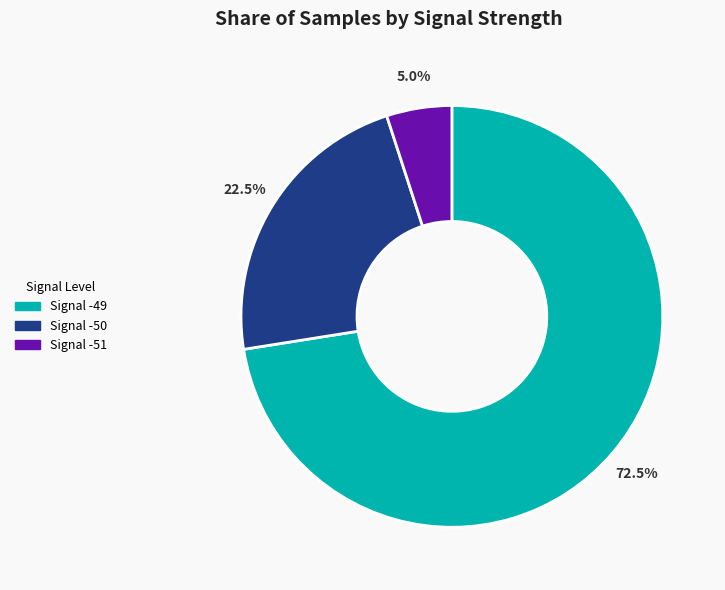

Is there any slice that represents more than half of the pie?

Yes